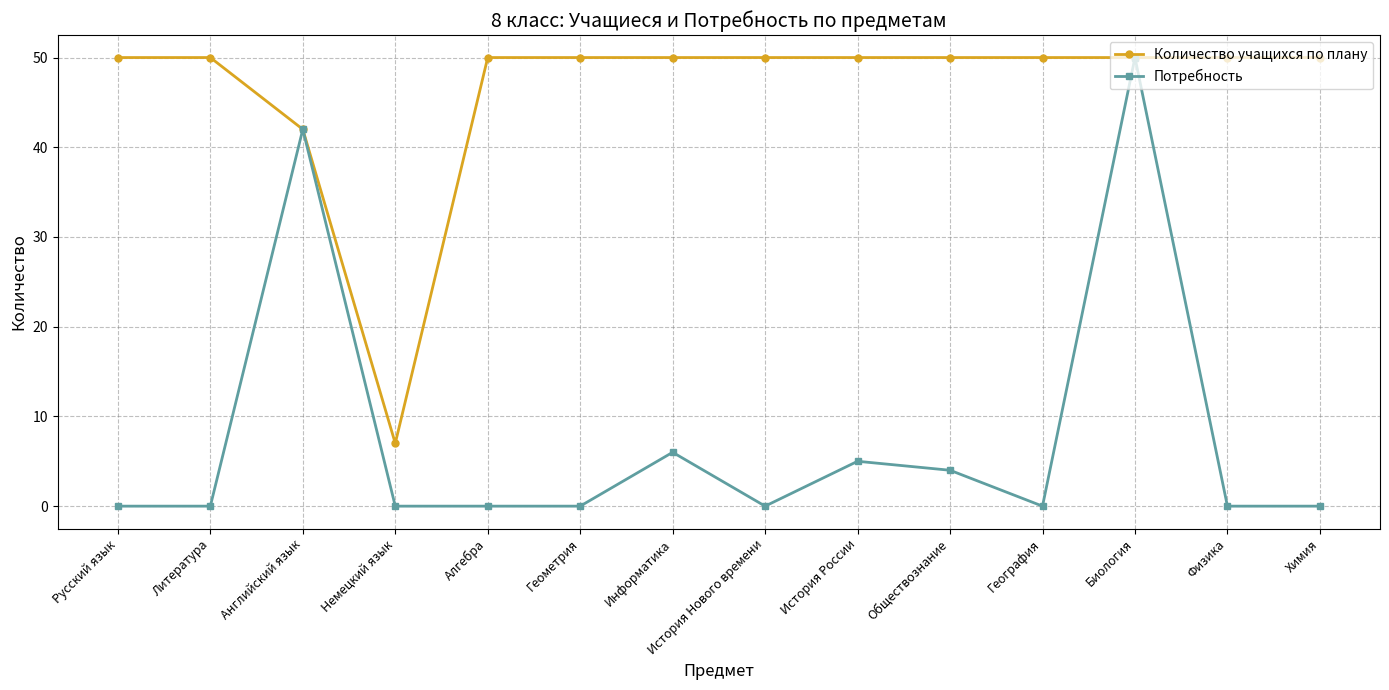

True or false: Потребность has a value of 6 at Информатика.

True